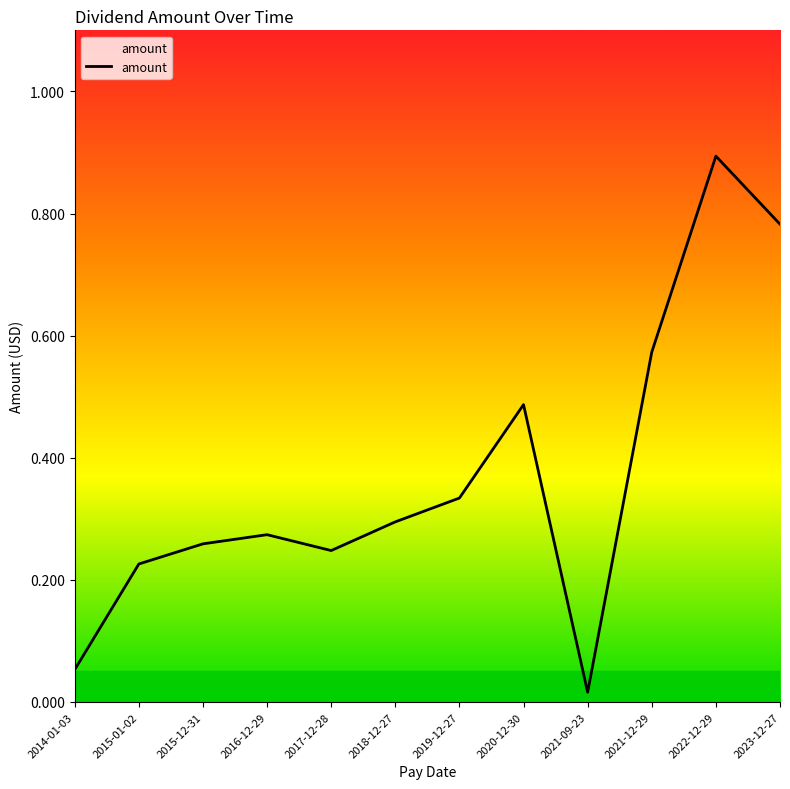

What position from the right is 2016-12-29?

9